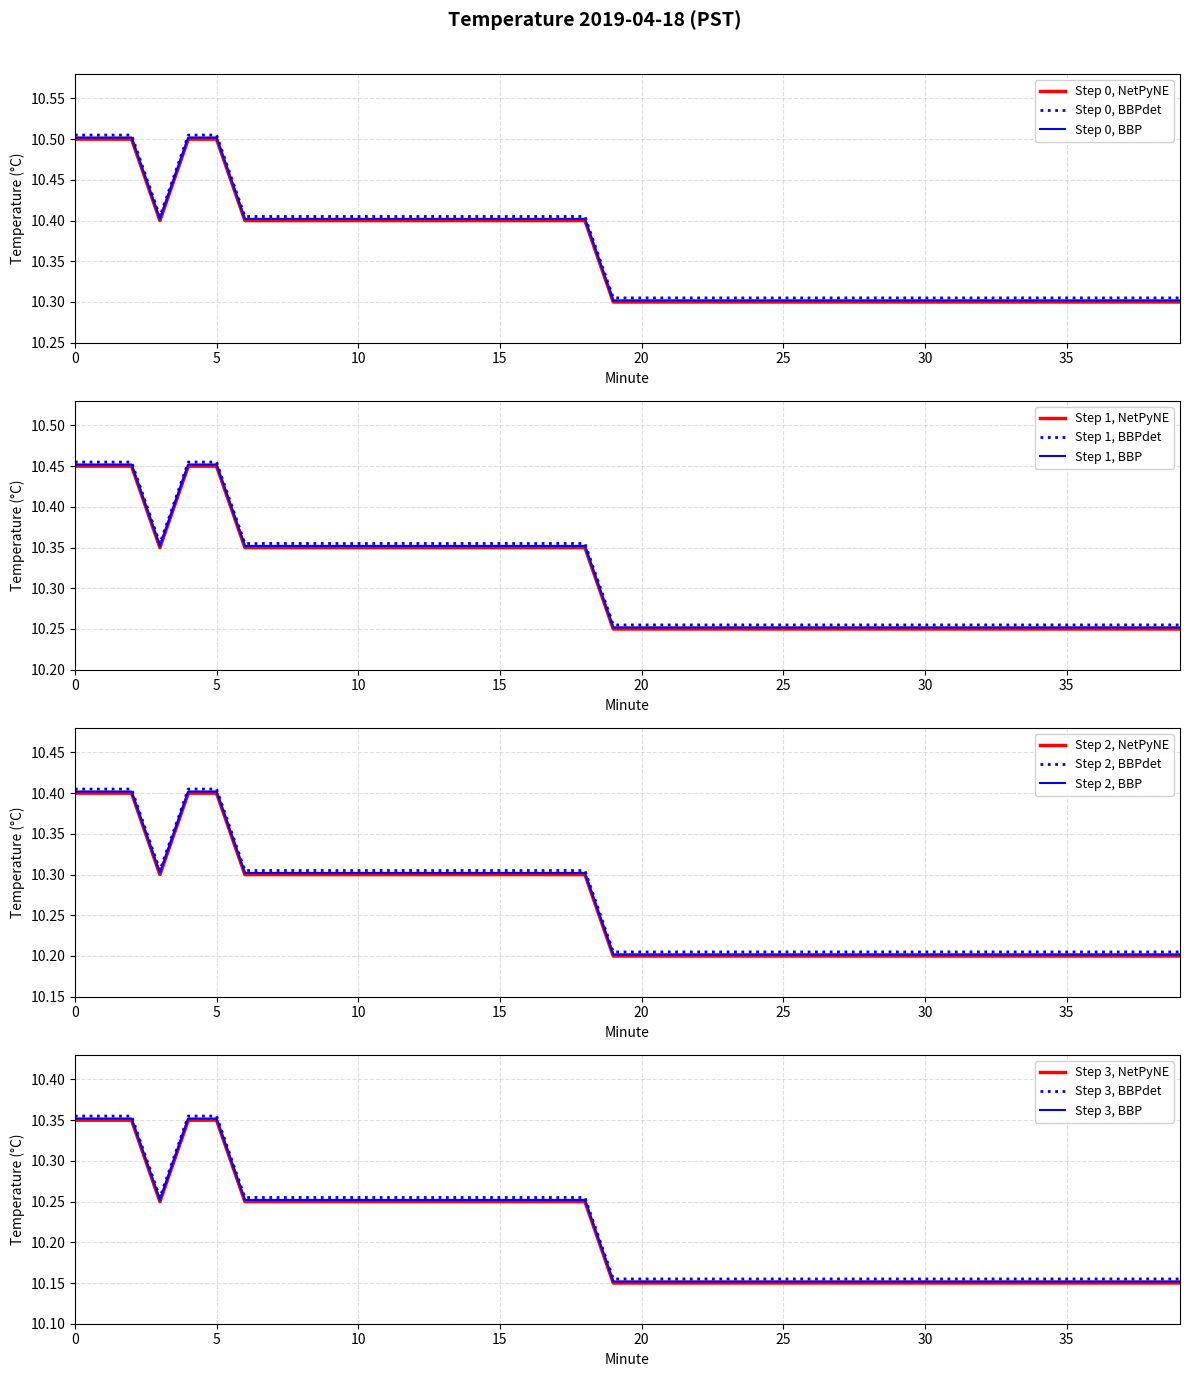

True or false: there are more than 0 points higher than both neighbors.

False